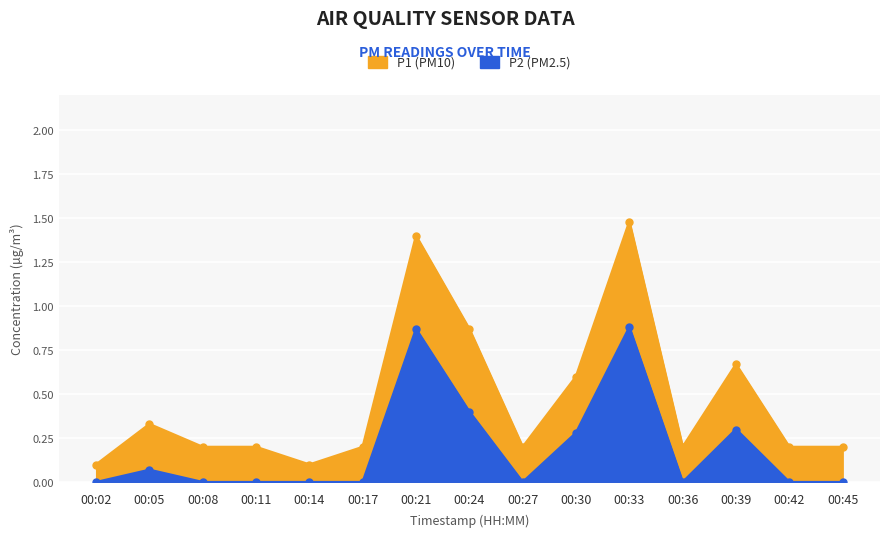

What is the value of the P1 point at the 7th from the left?

1.4